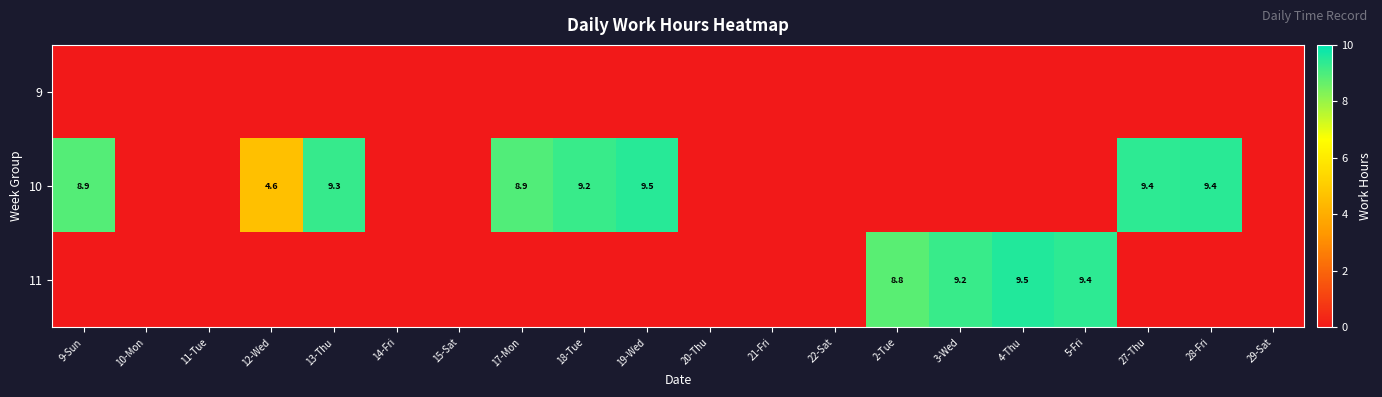

True or false: 10 has a value of 9.4 at 27-Thu.

True